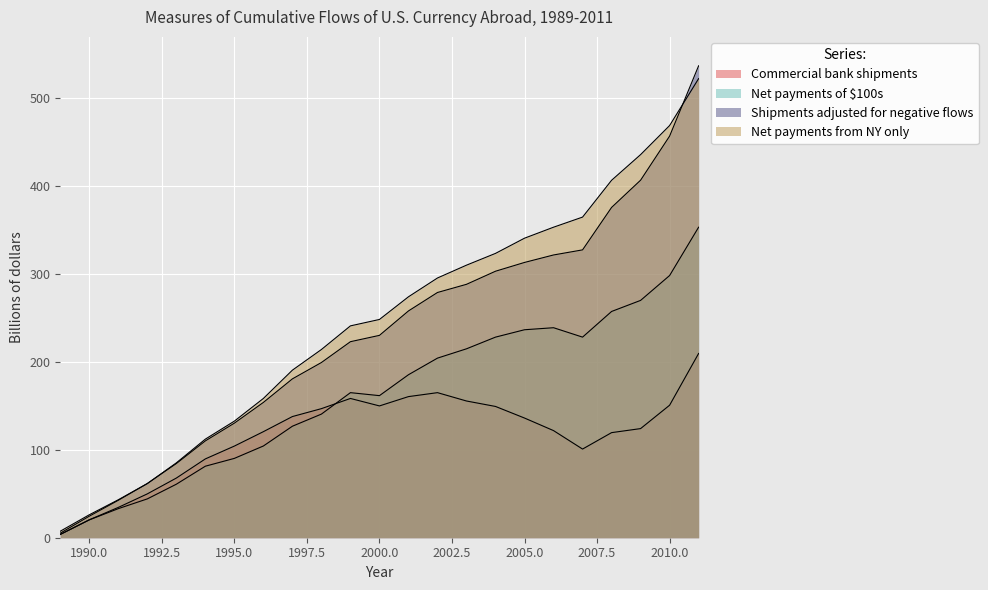

What is the sum of all Net payments of $100s values?

3749.3